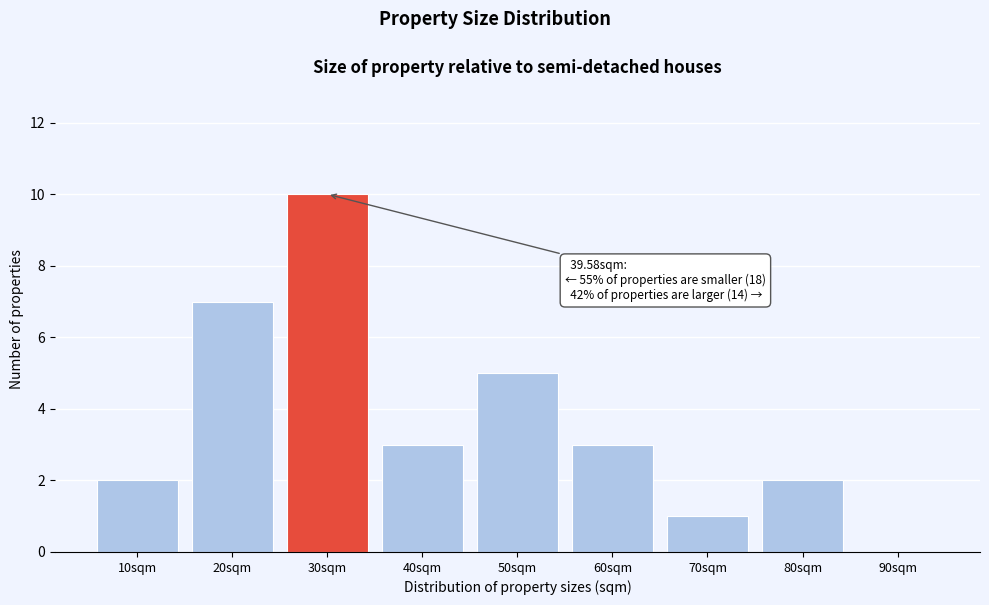

Reading right to left, transcribe all the data shown in this chart.

90sqm=0	80sqm=2	70sqm=1	60sqm=3	50sqm=5	40sqm=3	30sqm=10	20sqm=7	10sqm=2